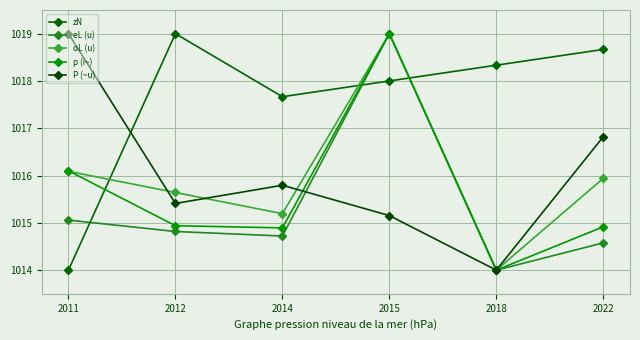

List the series in order of their peak value, lowest first.

zN, eL (u), oL (u), p (i~), P (~u)